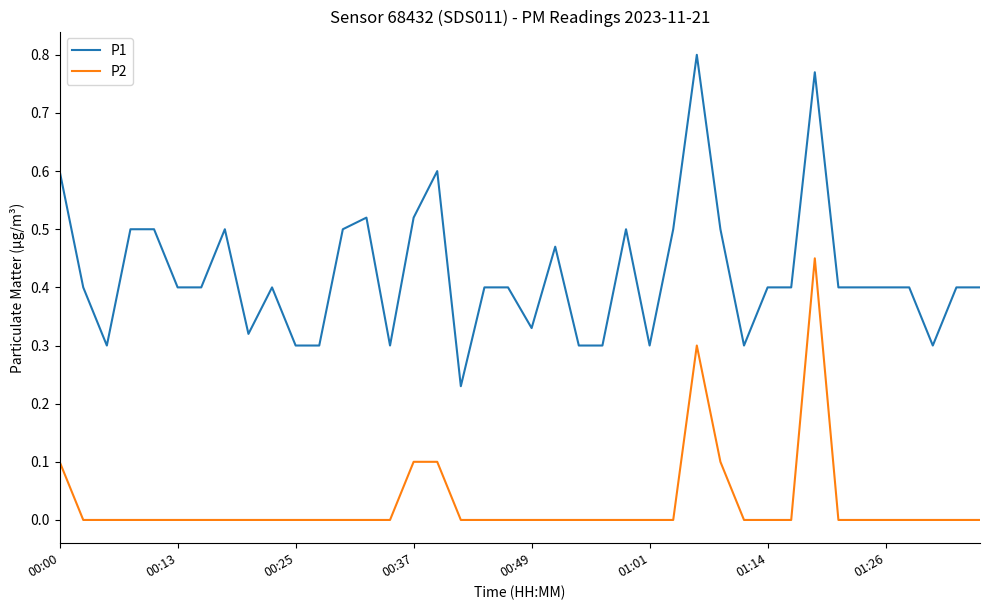

Which series has the largest range (max minus min)?

P1